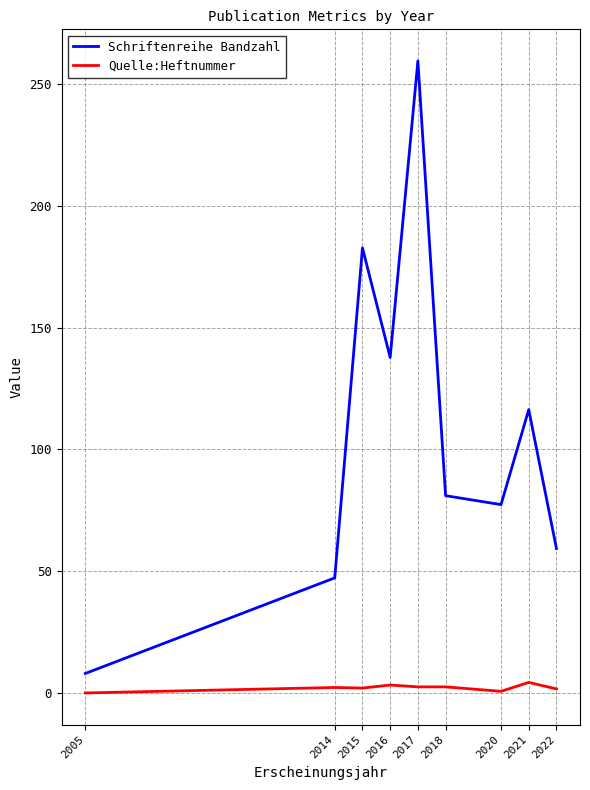

Does the chart display data point markers on the line(s)?

No